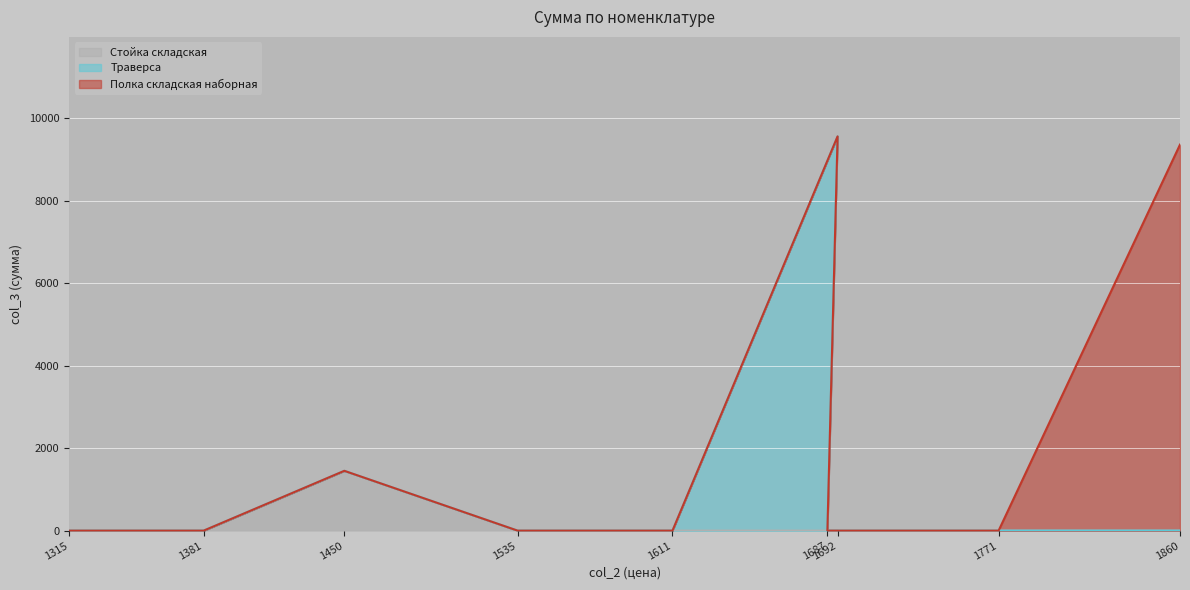

Is it true that Стойка складская equals 0 at 1535?

True